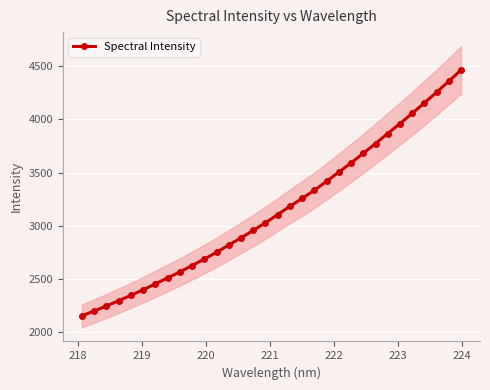

How many values are below 3104?

16